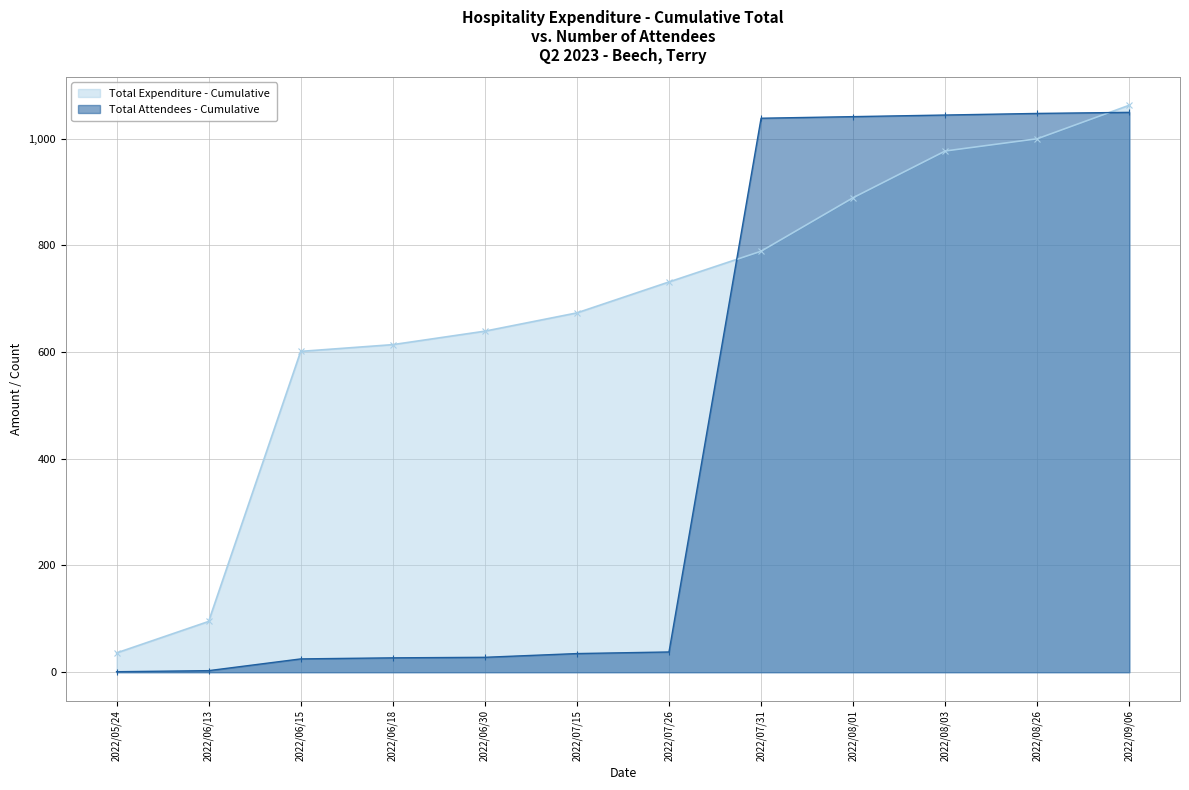

Which series has the largest total across all categories?

Total Expenditure - Cumulative